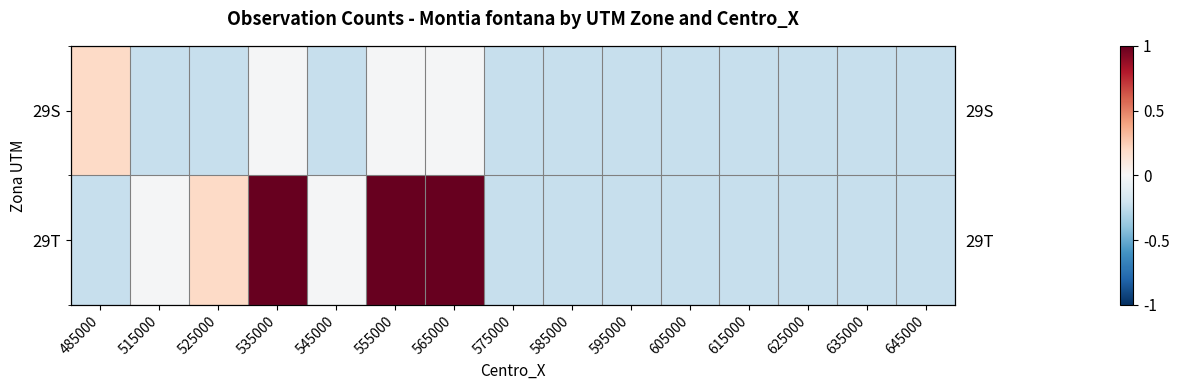

How many values in the 29T series exceed 0?

4